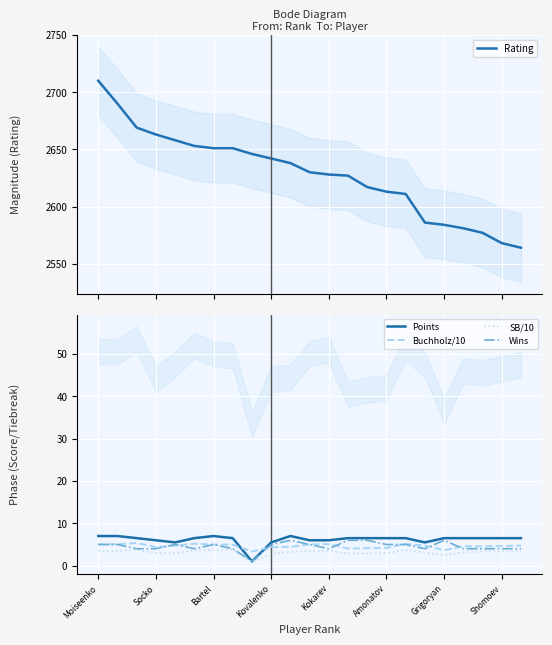

True or false: SB/10 and Rating intersect in this chart.

False